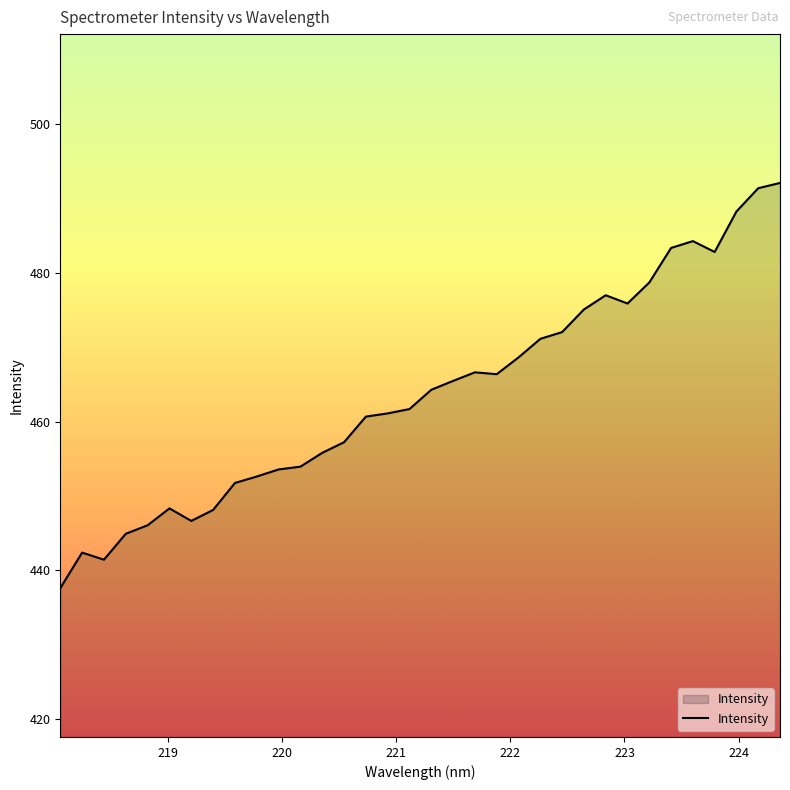

What is the maximum value shown in the chart?

492.1